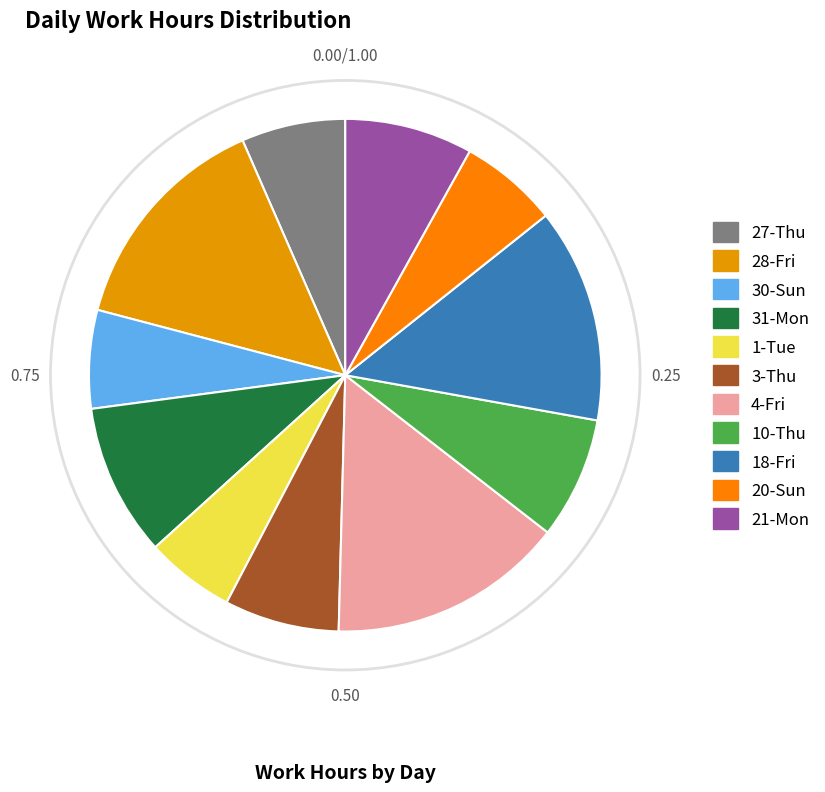

Between 31-Mon and 3-Thu, which is larger?

31-Mon